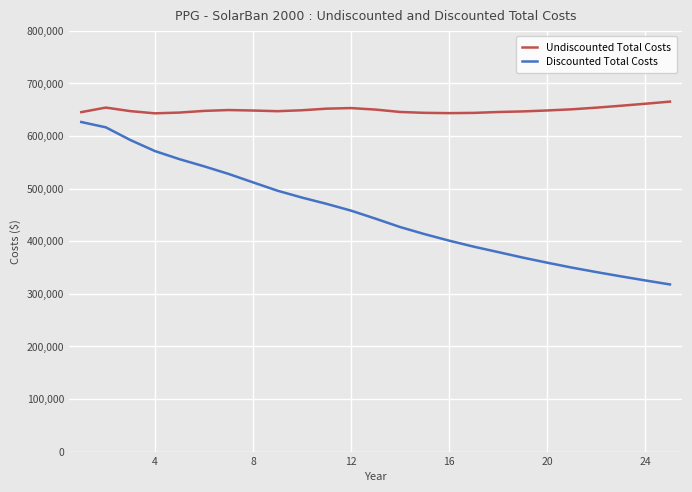

What is the highest value of the Discounted Total Costs series?

626699.7